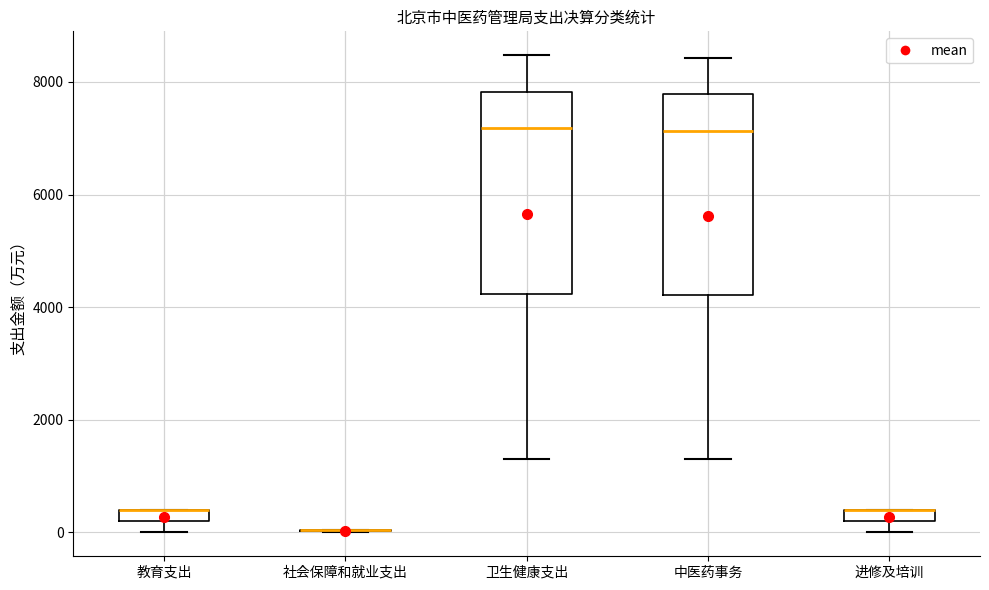

Where is the upper edge of the box for 卫生健康支出 on the y-axis? The values are not printed on the chart, so give them approximately, as read against the axis.

7800